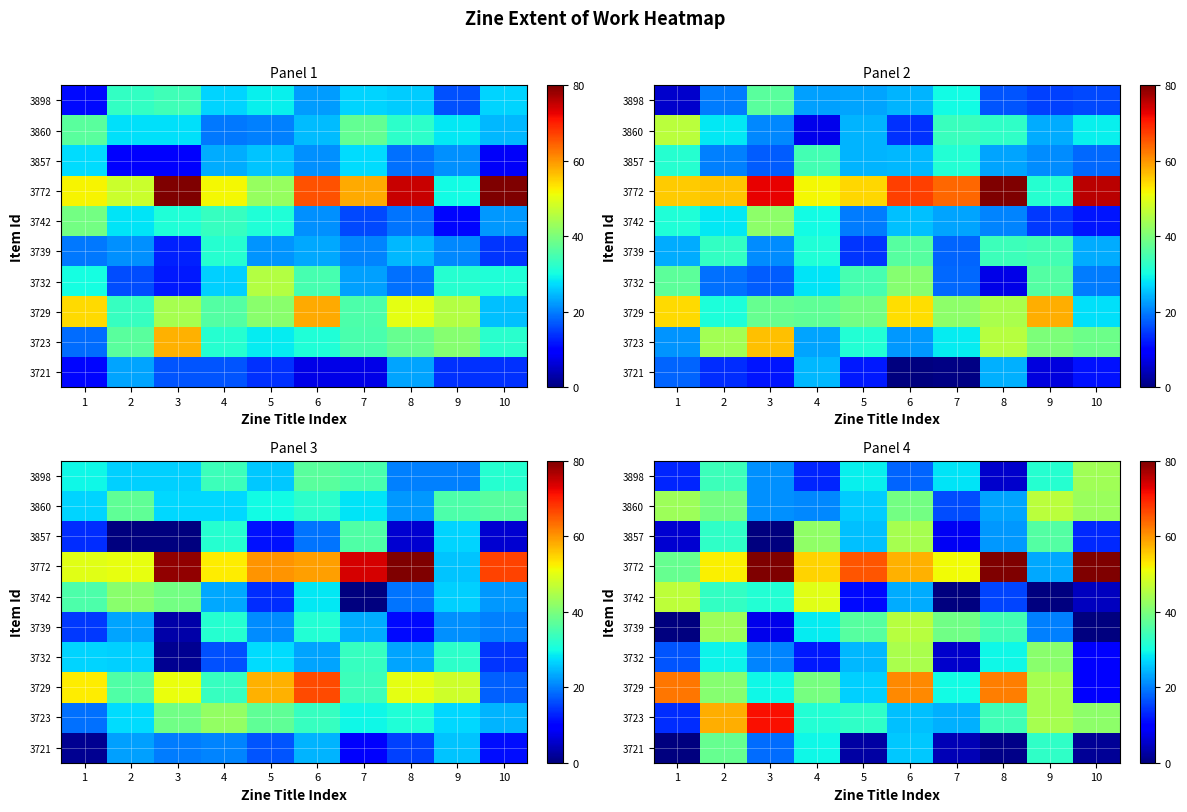

What is the maximum value for 3729?

62.8